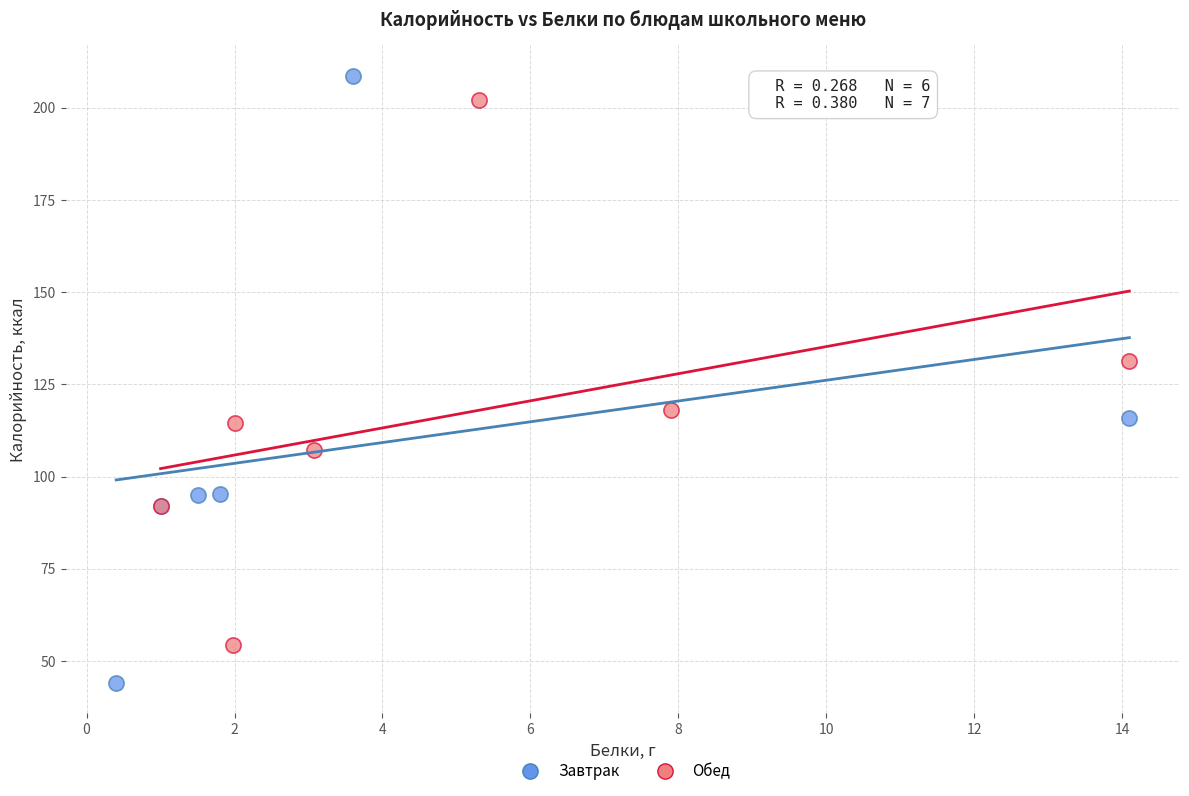

Which series contains the lowest Y value?

Завтрак